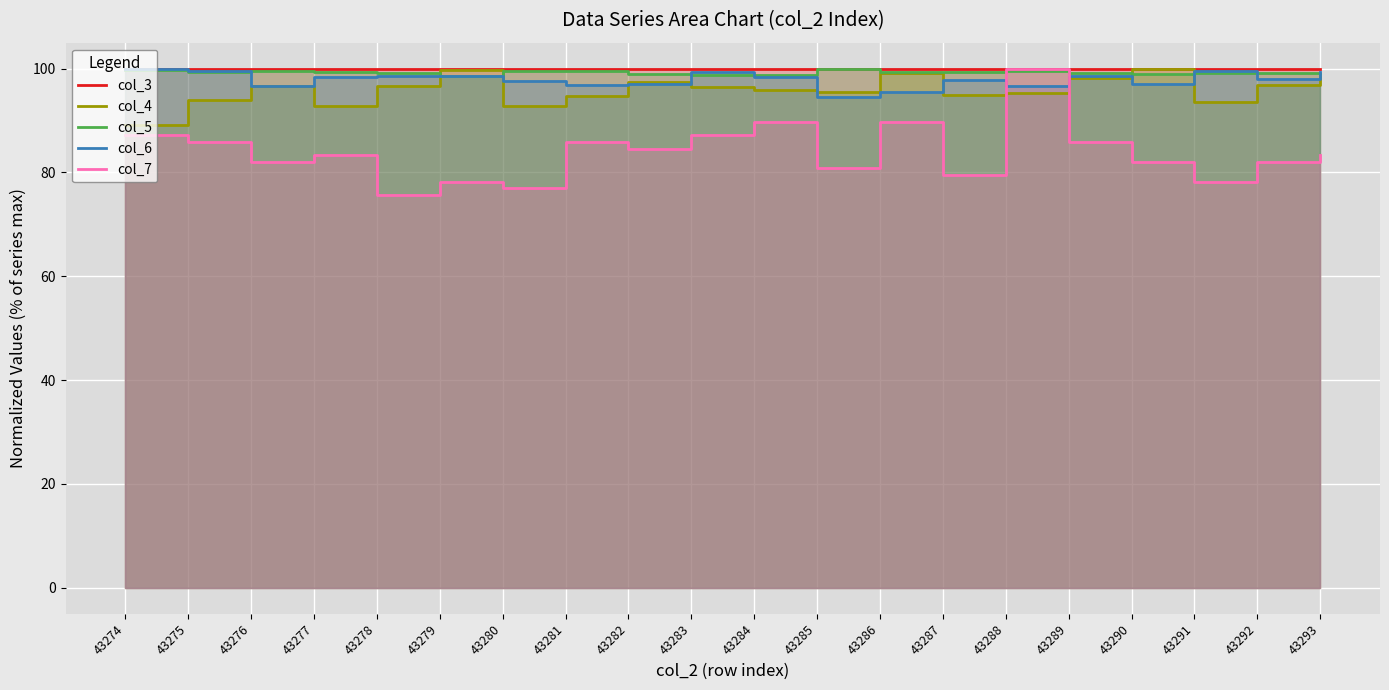

Count the number of categories in the chart.

20